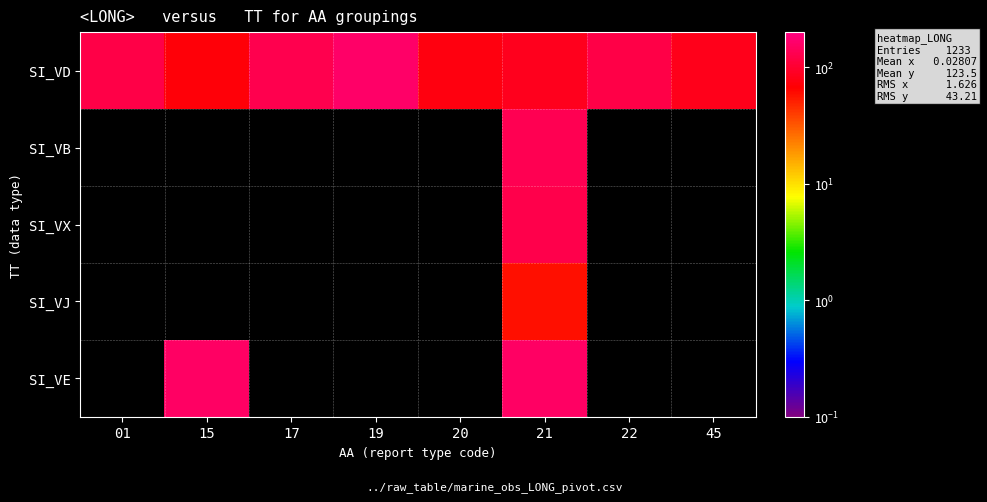

Which series has the largest total across all categories?

SI_VD